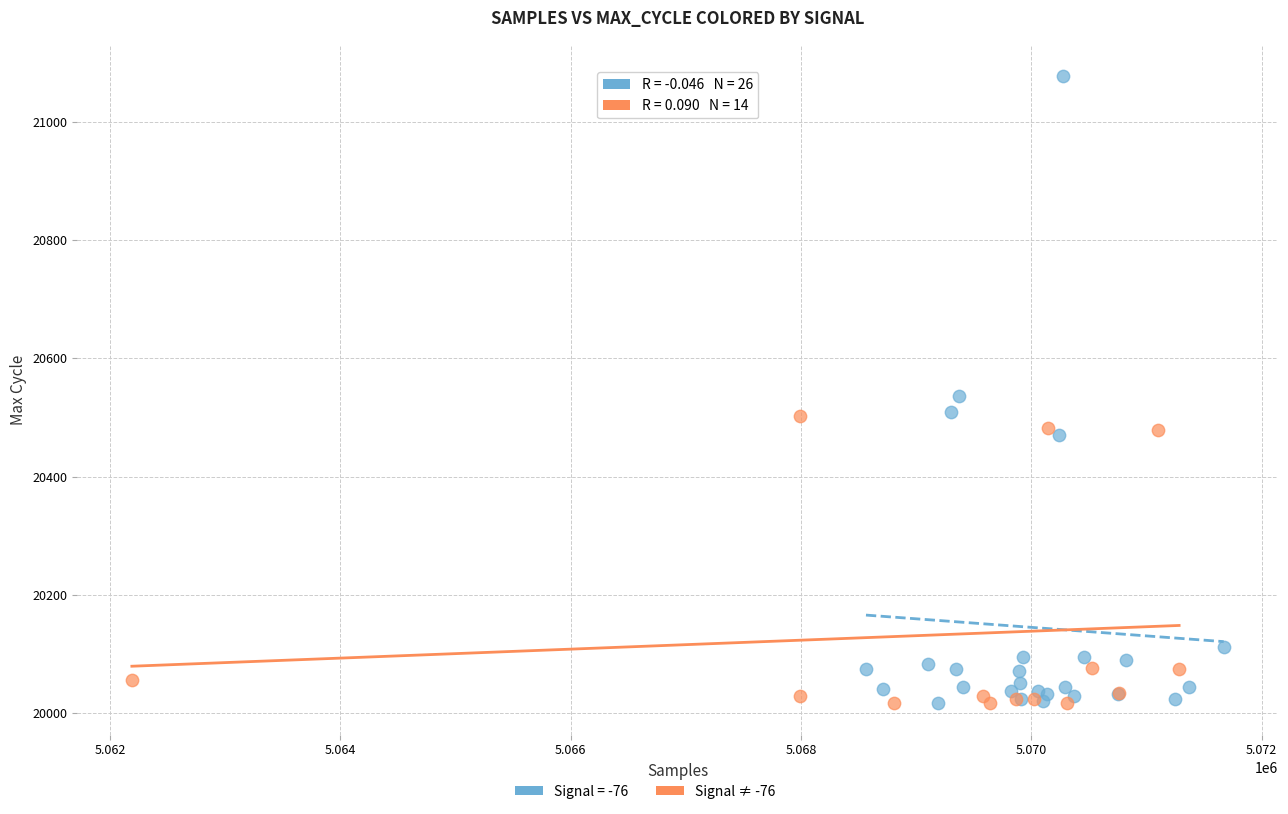

Which series contains the highest Y value?

Signal = -76